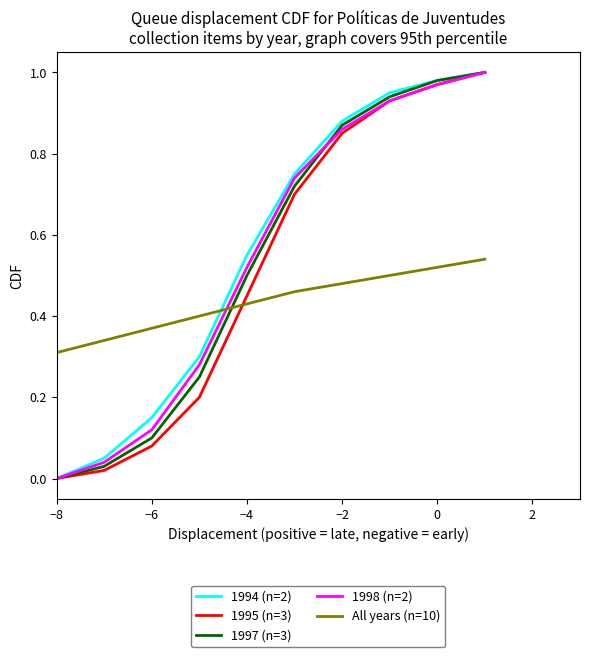

After their last crossing, which series has the higher values: All years (n=10) or 1995 (n=3)?

1995 (n=3)